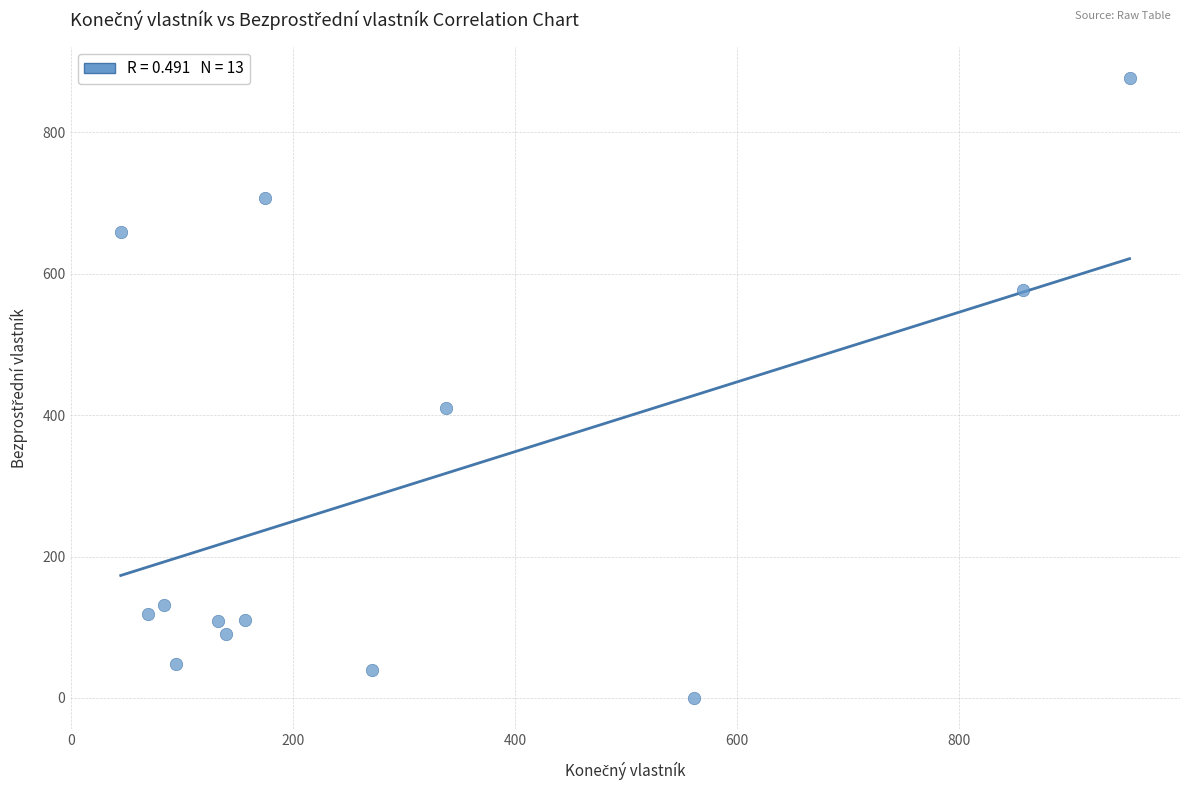

What is the range of Y values (max minus min)?

877.1